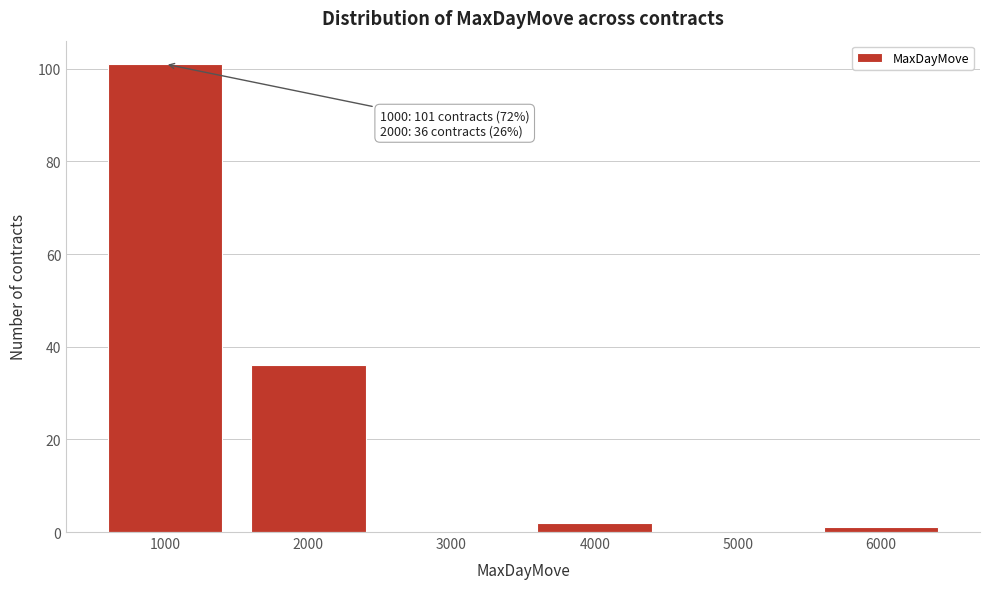

Reading left to right, transcribe all the data shown in this chart.

1000=101	2000=36	3000=0	4000=2	5000=0	6000=1